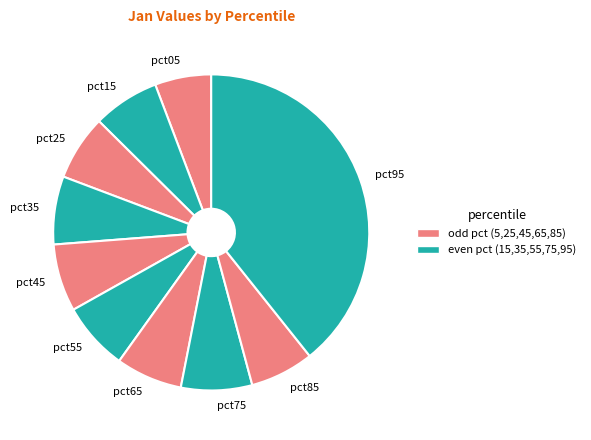

Which has a higher value, pct95 or pct05?

pct95